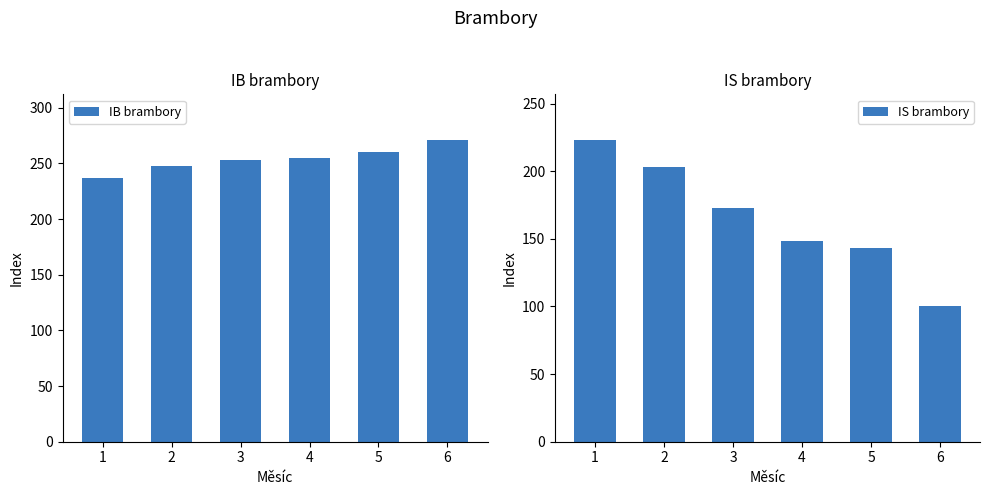

What is the minimum value shown in the chart?

100.5